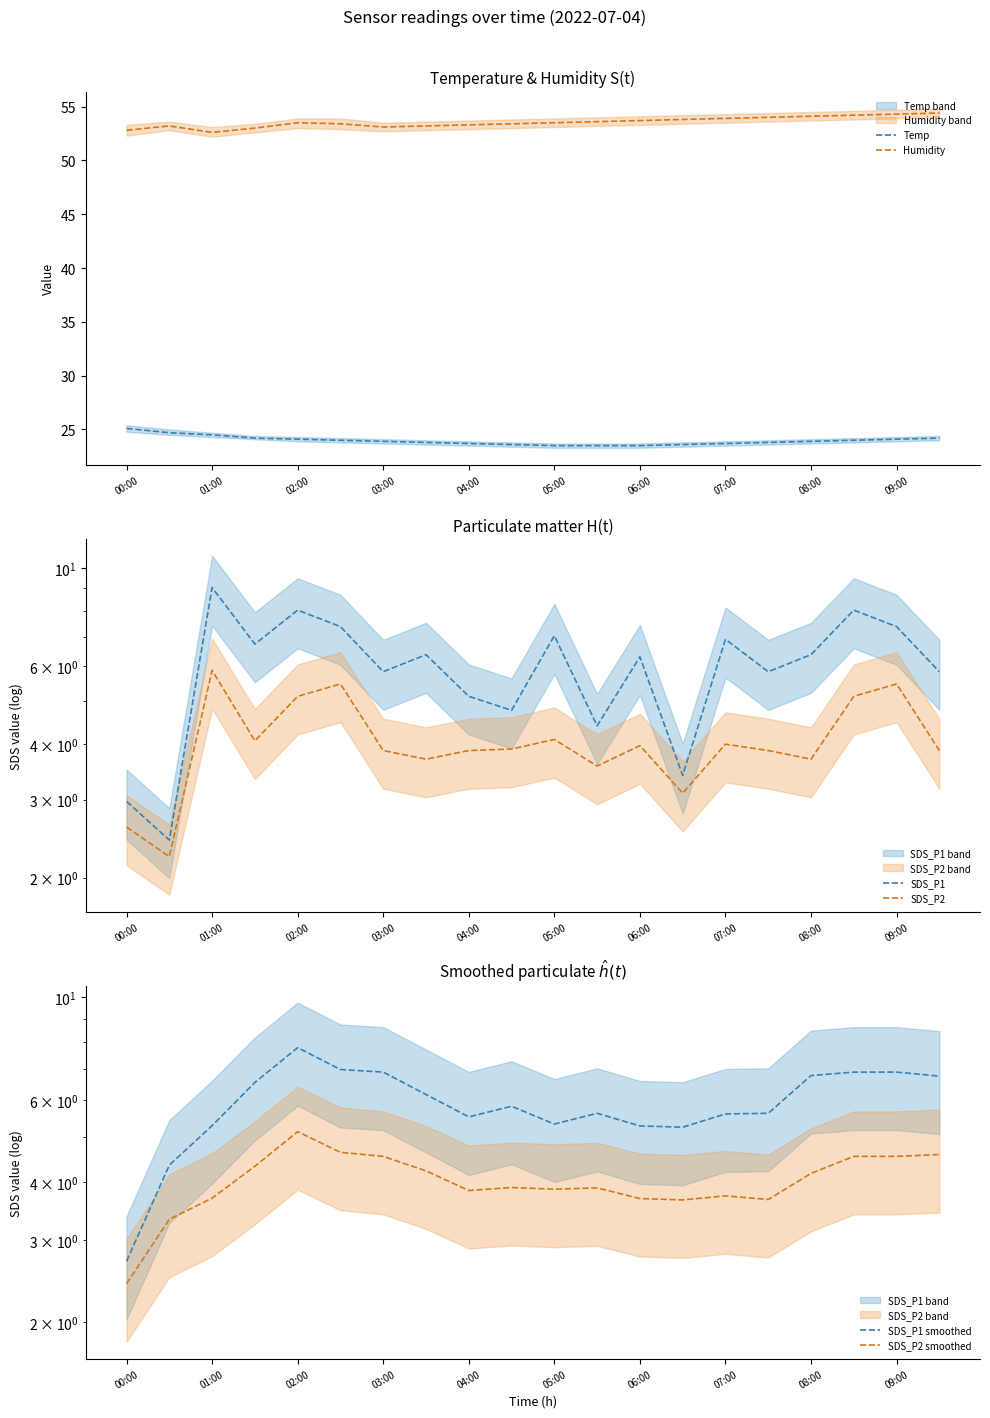

What is the highest value of the Humidity series?

54.4